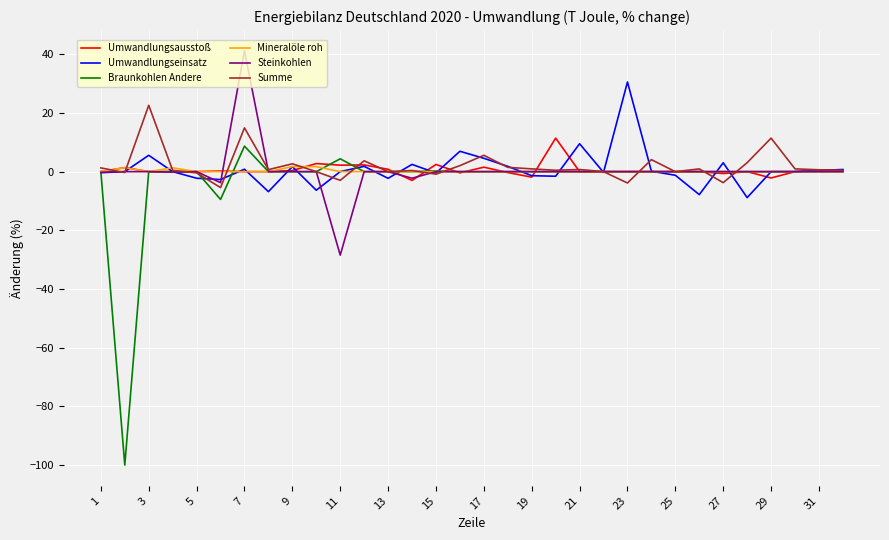

Which series has the widest spread of values?

Braunkohlen Andere